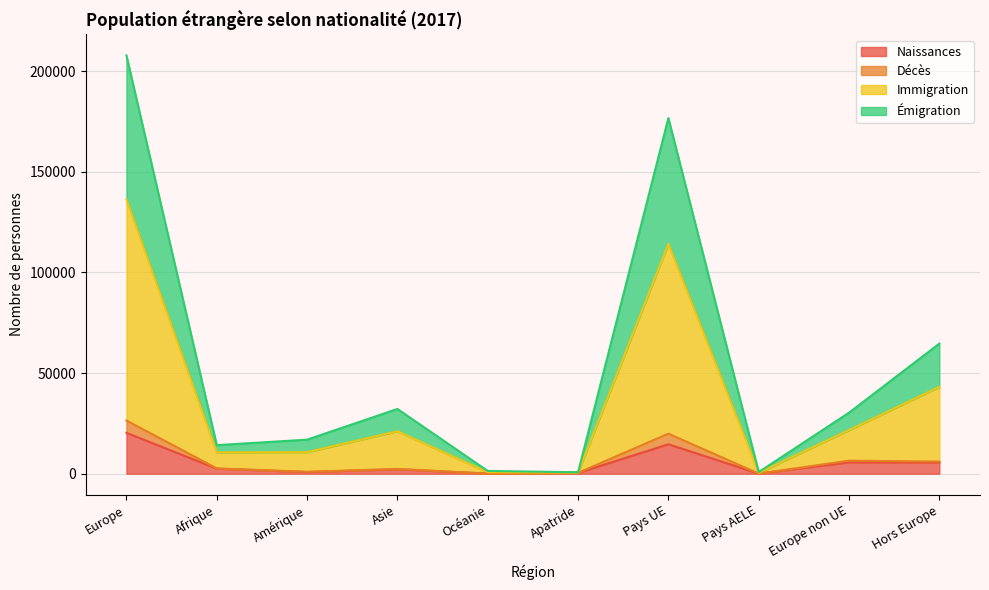

At which category is the sum across all series the highest?

Europe